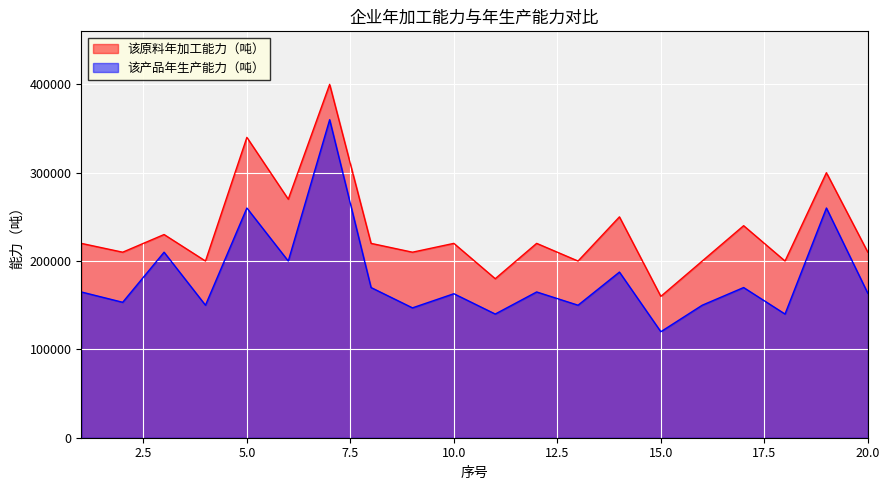

Which category has the lowest value in the 该产品年生产能力（吨） series?

15.0